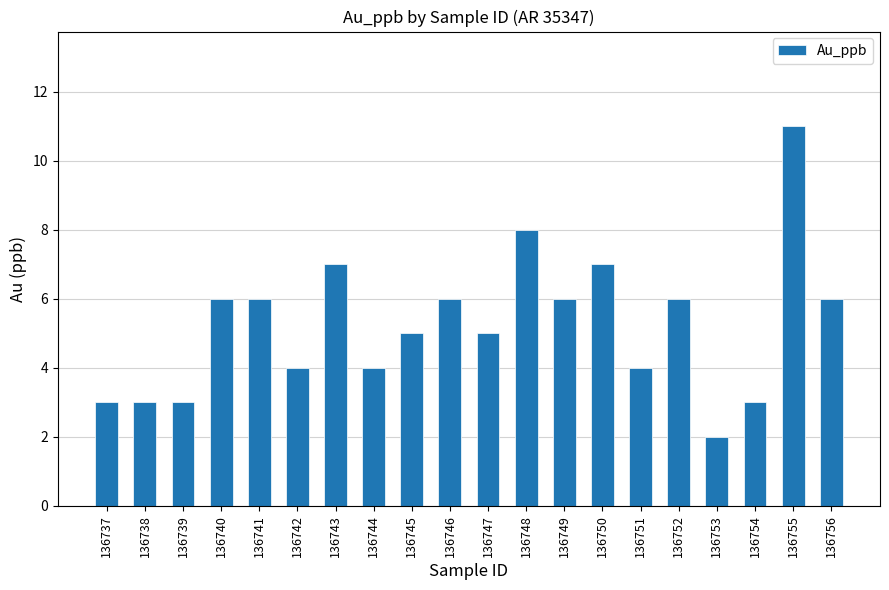

Does the chart contain any negative values?

No